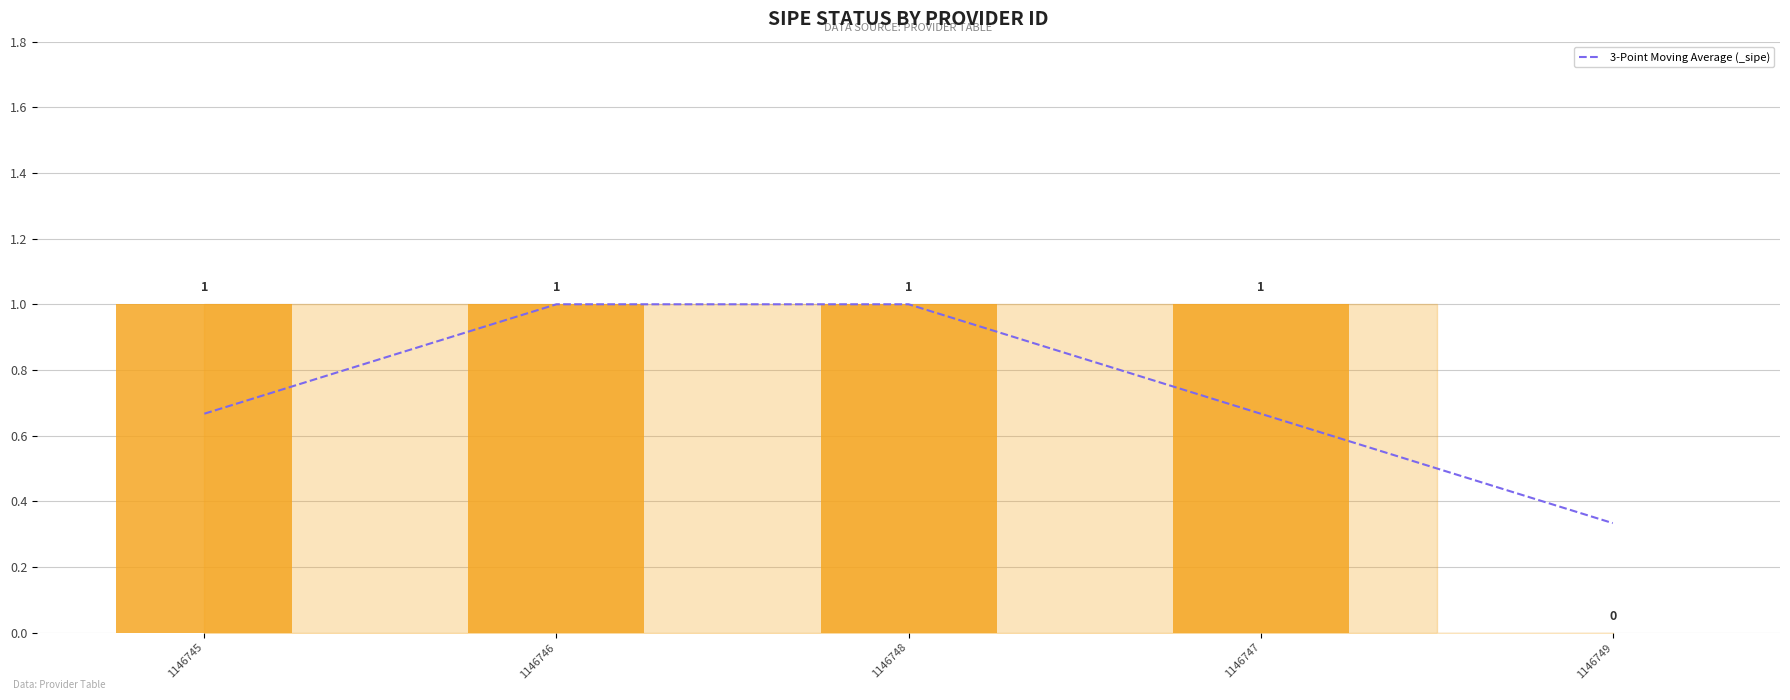

At which category does the chart reach its minimum across all series?

1146749